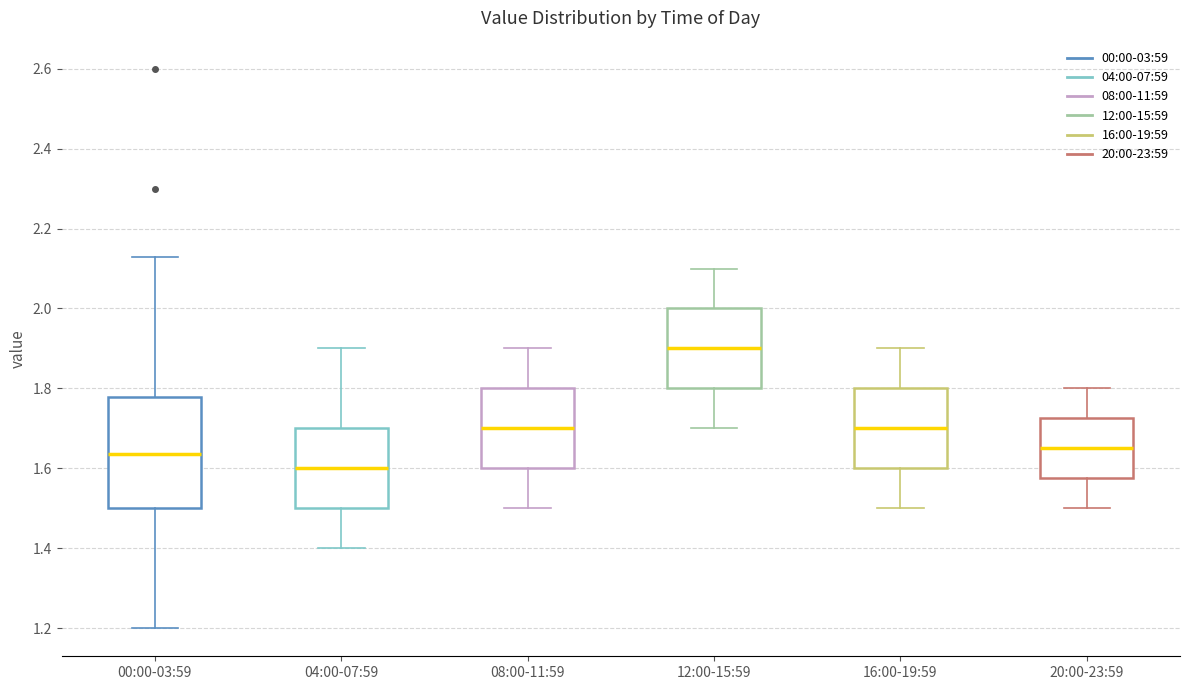

Reading left to right, read every box against the y-axis: the position of its median line, the range the box covers, and the ends of its whiskers. The values are not printed on the chart, so give them approximately, as read against the axis.

00:00-03:59: median 1.64, box 1.50 to 1.78, whiskers 1.20 to 2.14
04:00-07:59: median 1.60, box 1.50 to 1.70, whiskers 1.40 to 1.90
08:00-11:59: median 1.70, box 1.60 to 1.80, whiskers 1.50 to 1.90
12:00-15:59: median 1.90, box 1.80 to 2.00, whiskers 1.70 to 2.10
16:00-19:59: median 1.70, box 1.60 to 1.80, whiskers 1.50 to 1.90
20:00-23:59: median 1.66, box 1.58 to 1.72, whiskers 1.50 to 1.80